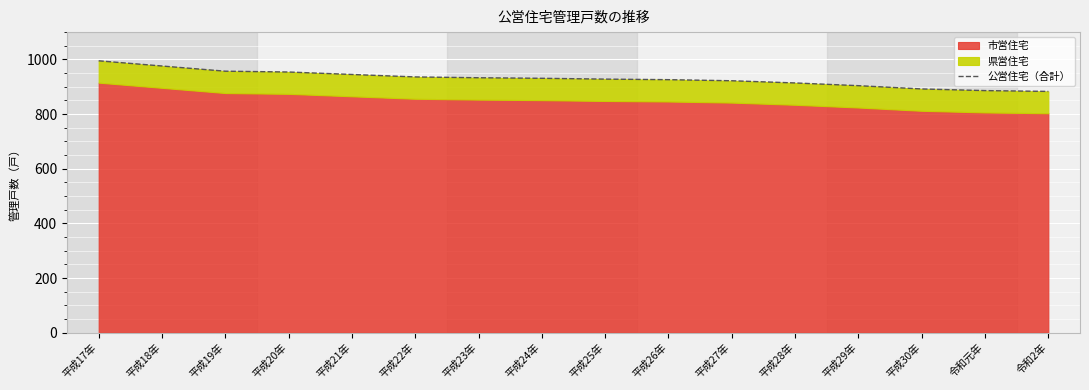

What is the difference between the maximum and minimum values?

112